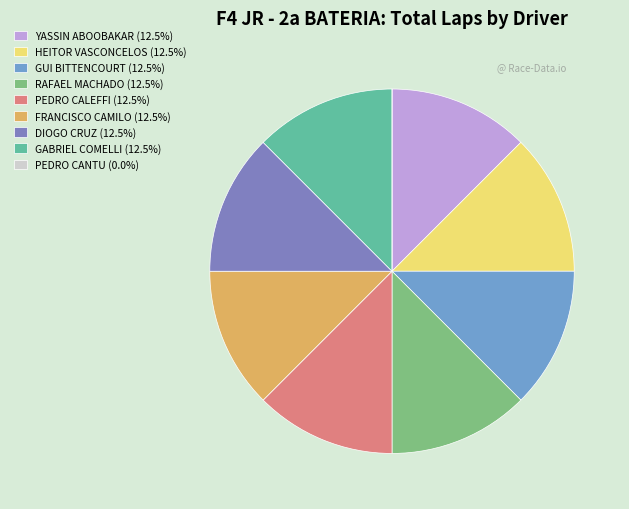

Which slice is the smallest?

PEDRO CANTU -BRAVAR